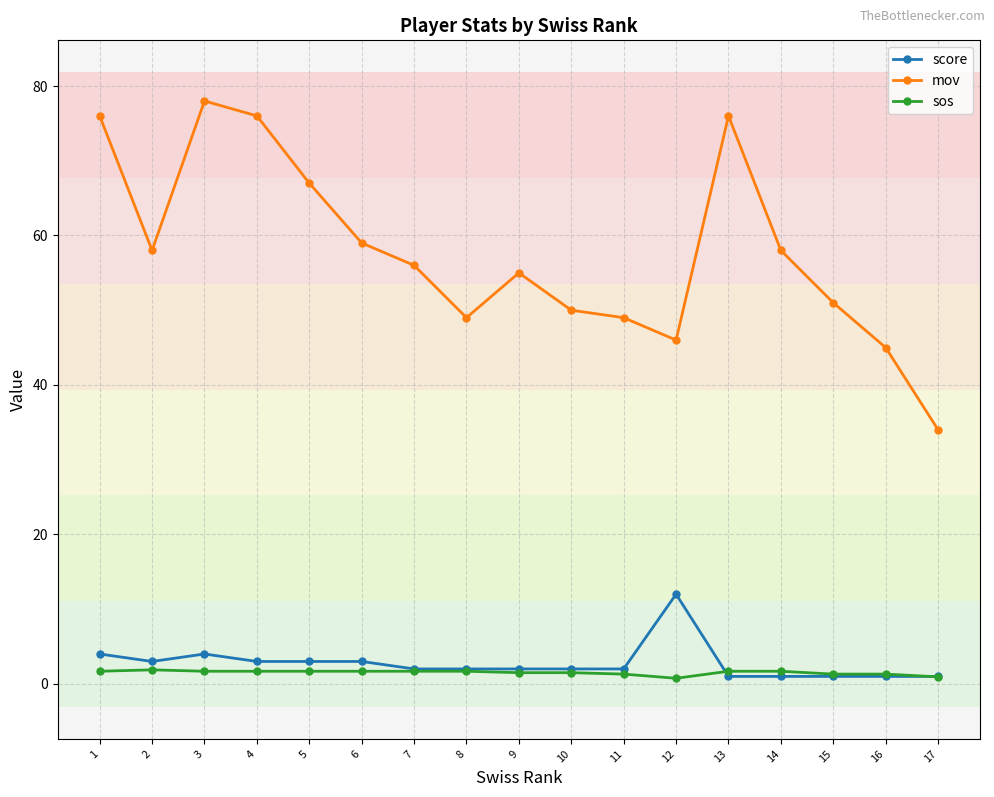

What is the difference between the maximum and minimum values in the mov series?

44.0